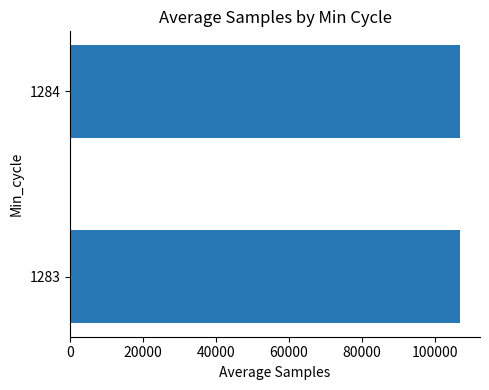

How many distinct data groups are displayed?

1